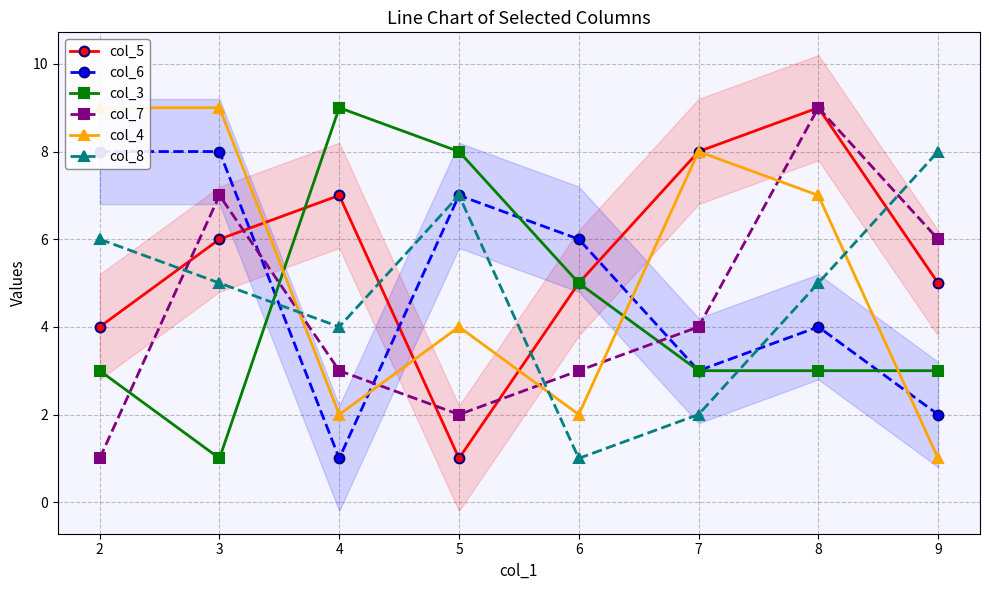

Count the col_3 values in the range 3 to 8.

6